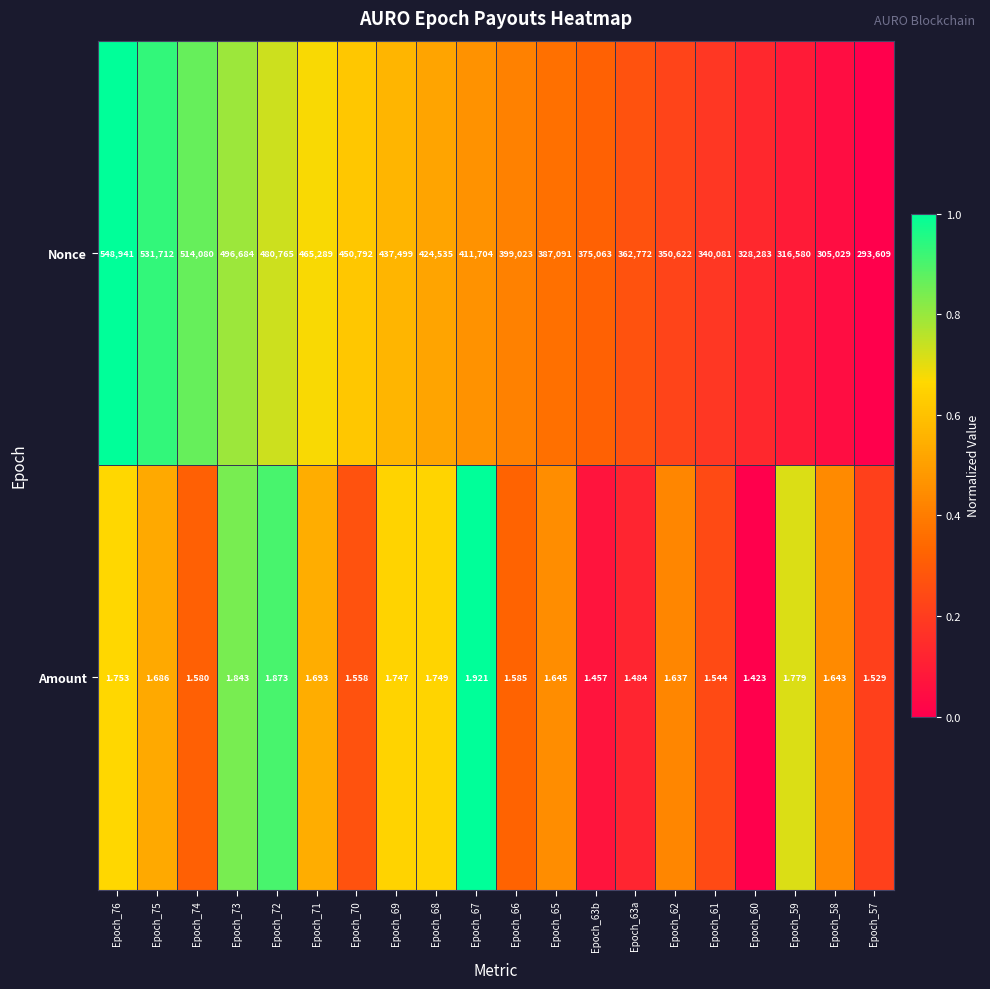

At which category is the sum across all series the highest?

Epoch_76